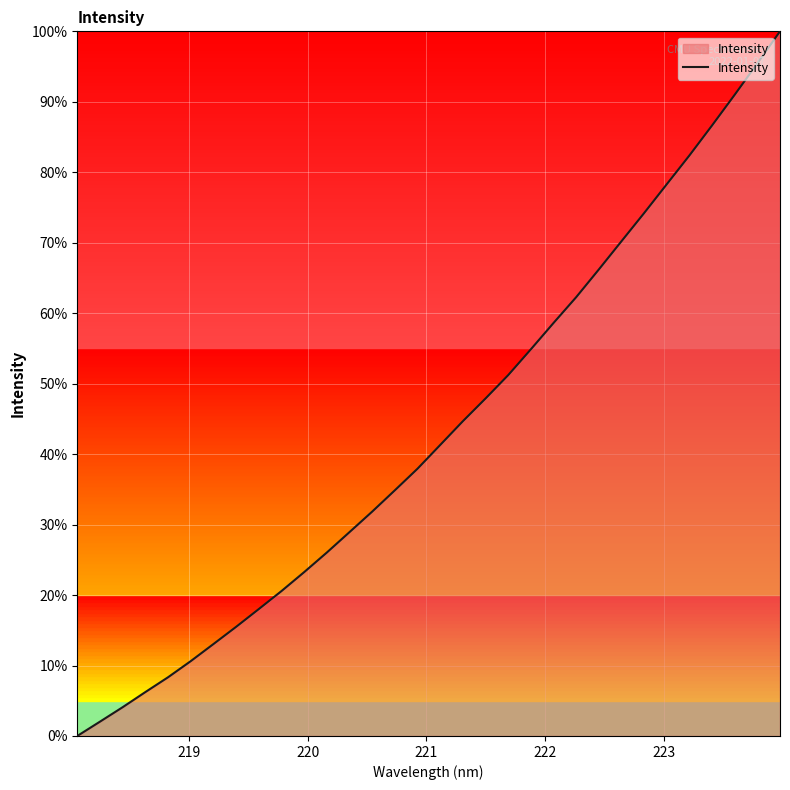

What is the maximum value shown in the chart?

100.0